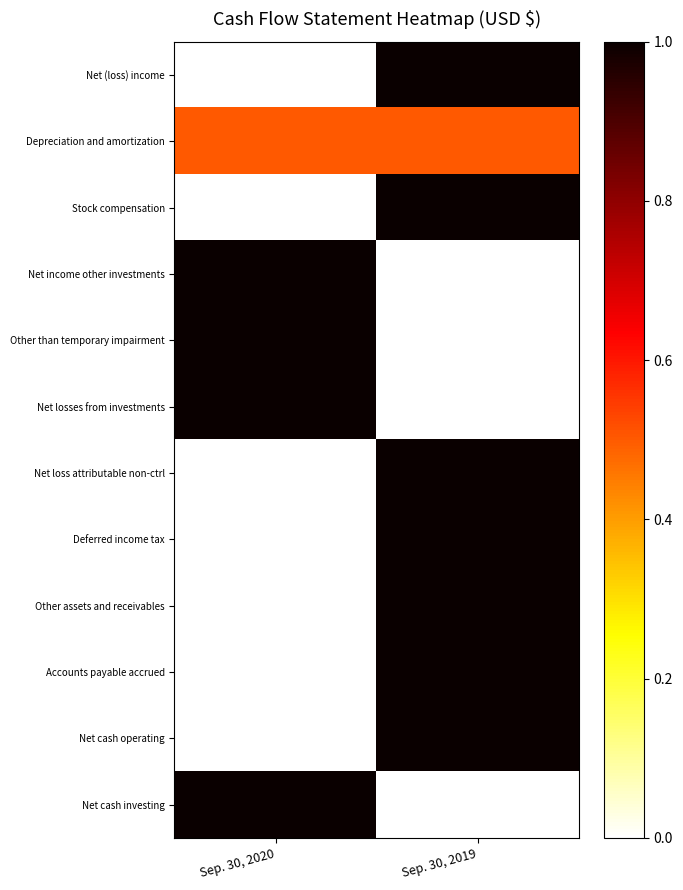

Reading left to right, extract all data points from this chart.

Net (loss) income: Sep. 30, 2020=0.0	Sep. 30, 2019=1.0
Depreciation and amortization: Sep. 30, 2020=0.5	Sep. 30, 2019=0.5
Stock compensation: Sep. 30, 2020=0.0	Sep. 30, 2019=1.0
Net income other investments: Sep. 30, 2020=1.0	Sep. 30, 2019=0.0
Other than temporary impairment: Sep. 30, 2020=1.0	Sep. 30, 2019=0.0
Net losses from investments: Sep. 30, 2020=1.0	Sep. 30, 2019=0.0
Net loss attributable non-ctrl: Sep. 30, 2020=0.0	Sep. 30, 2019=1.0
Deferred income tax: Sep. 30, 2020=0.0	Sep. 30, 2019=1.0
Other assets and receivables: Sep. 30, 2020=0.0	Sep. 30, 2019=1.0
Accounts payable accrued: Sep. 30, 2020=0.0	Sep. 30, 2019=1.0
Net cash operating: Sep. 30, 2020=0.0	Sep. 30, 2019=1.0
Net cash investing: Sep. 30, 2020=1.0	Sep. 30, 2019=0.0